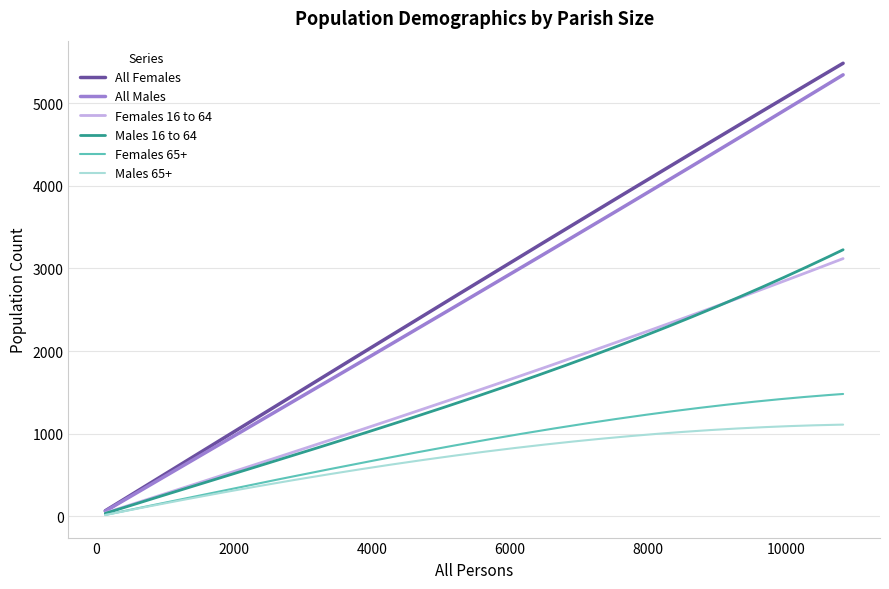

Which series has the widest spread of values?

All Females